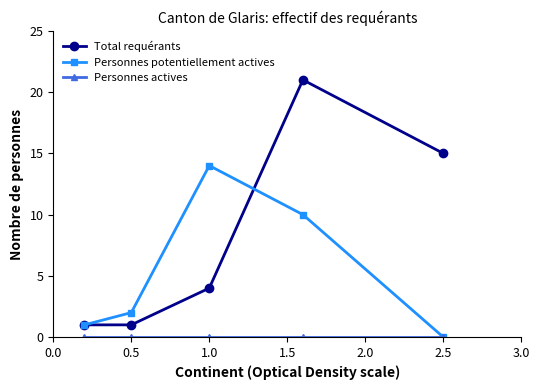

Which series has the largest total across all categories?

Total requérants